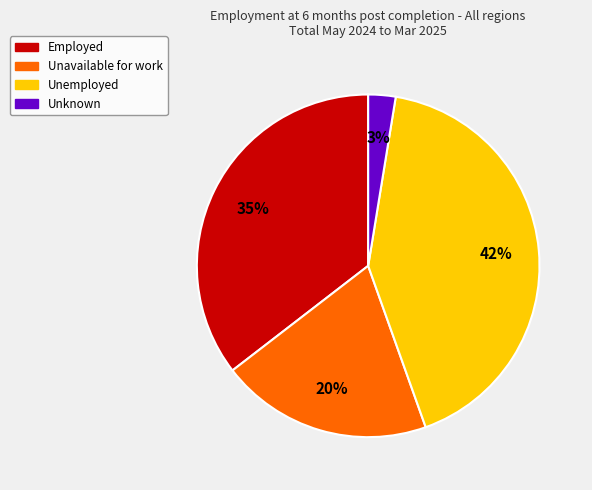

Which slice is the smallest?

Unknown